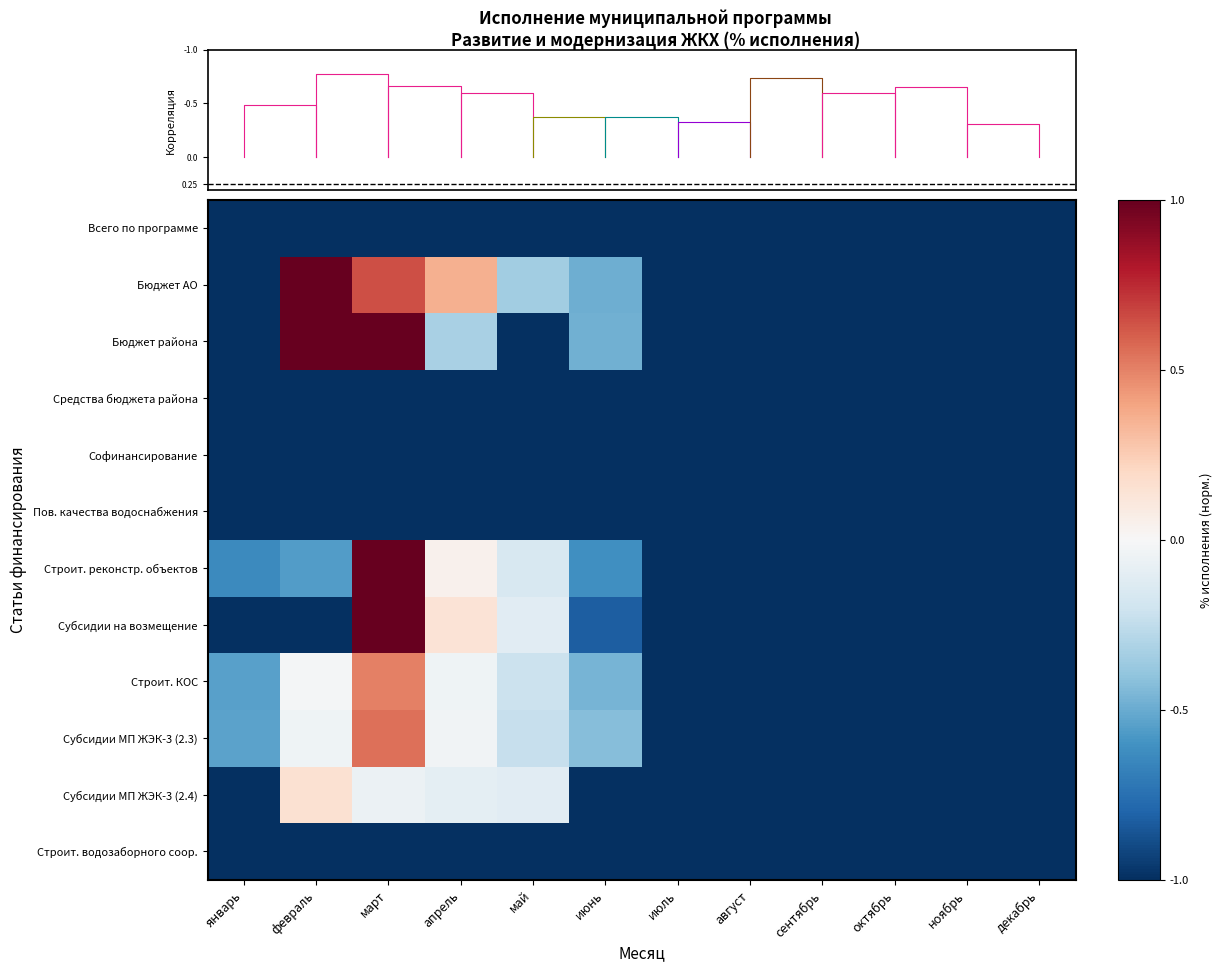

At which category is the sum across all series the highest?

март